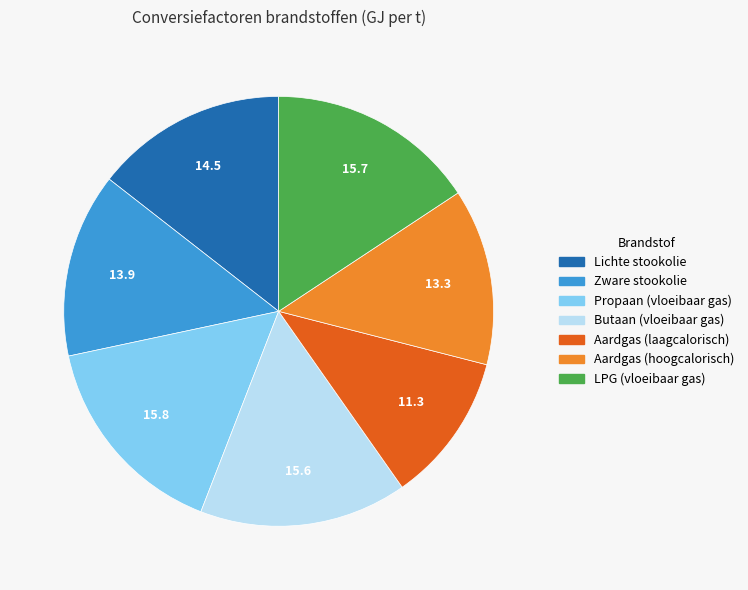

Which slice is the smallest?

Aardgas (laagcalorisch)